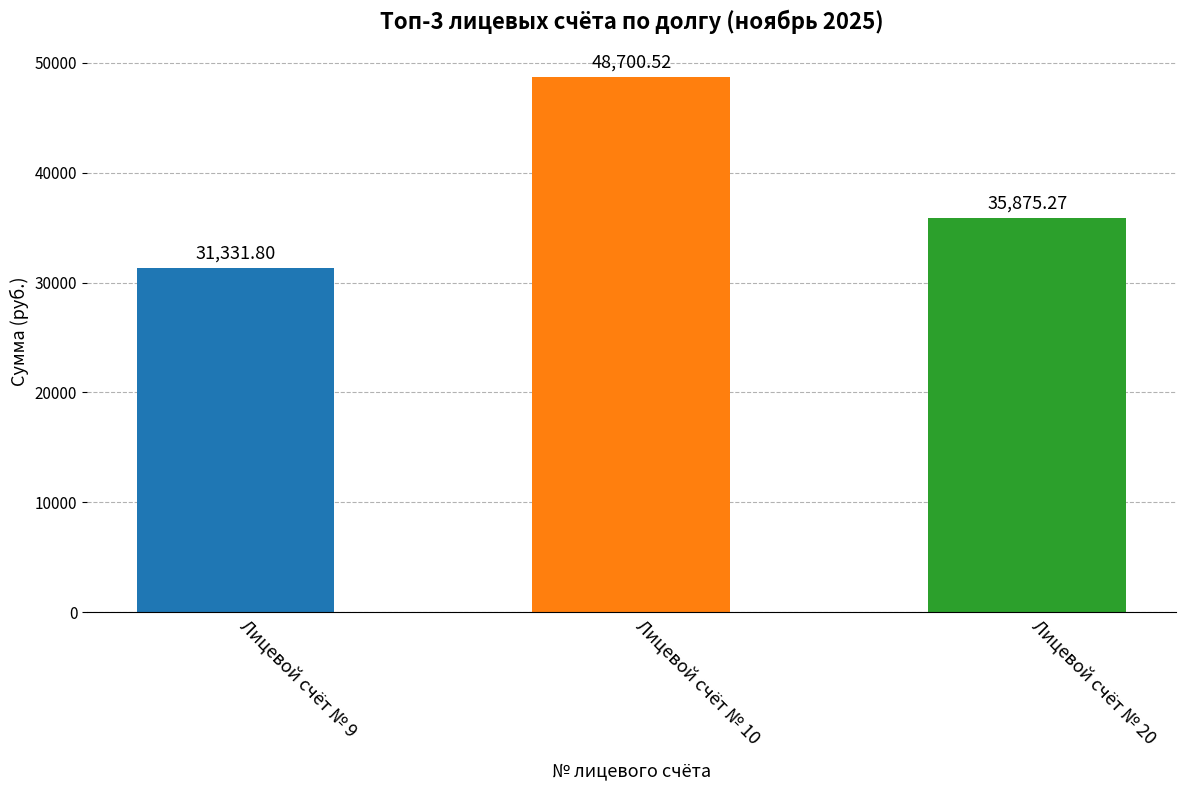

At which label does the data first exceed 35875?

Лицевой счёт № 10